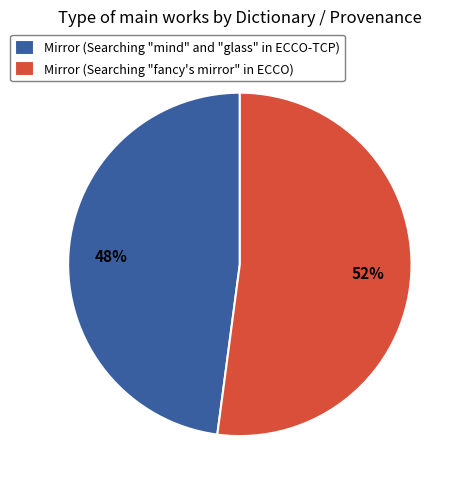

To the nearest percent, what percentage of the pie is Mirror (Searching "mind" and "glass" in ECCO-TCP)?

48%